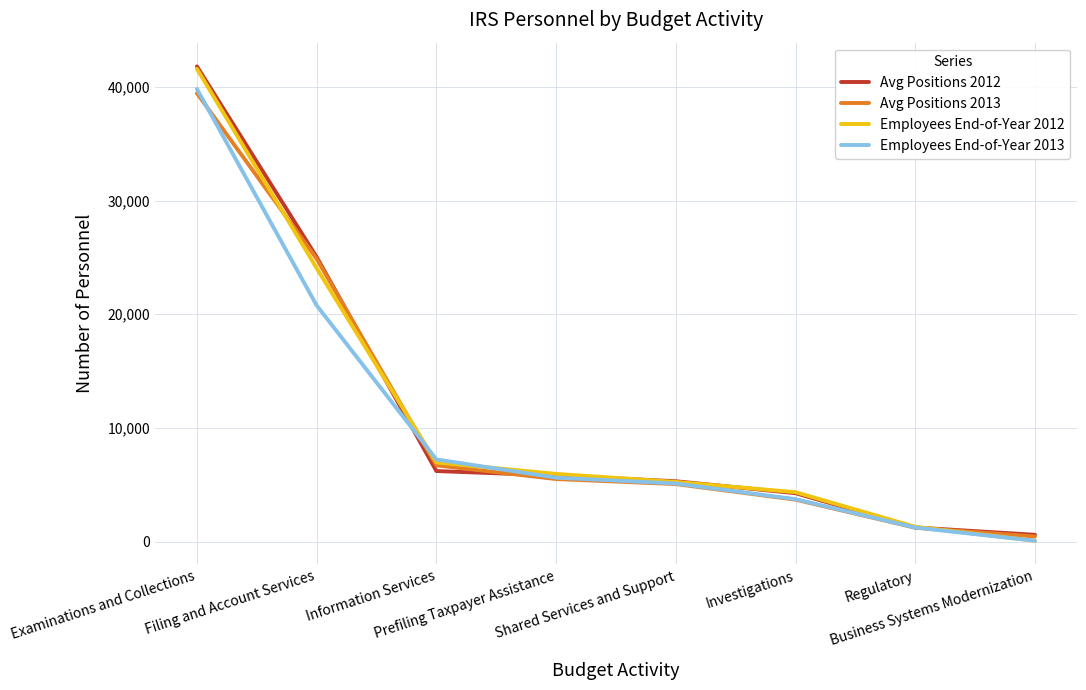

Is it true that Avg Positions 2013 equals 1329 at Prefiling Taxpayer Assistance?

False